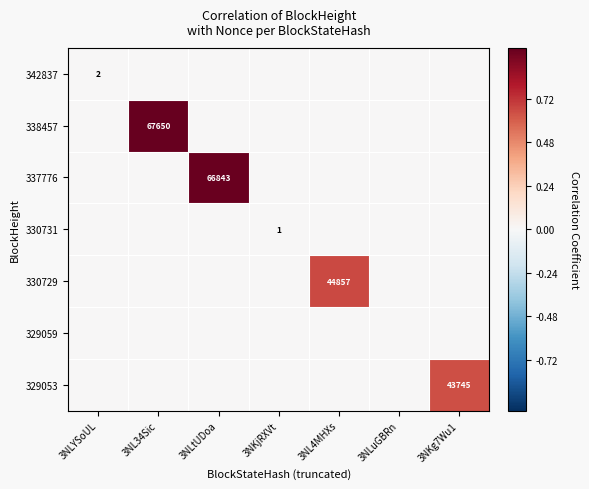

Is it true that 338457 equals 24894 at 3NL34Sic?

False